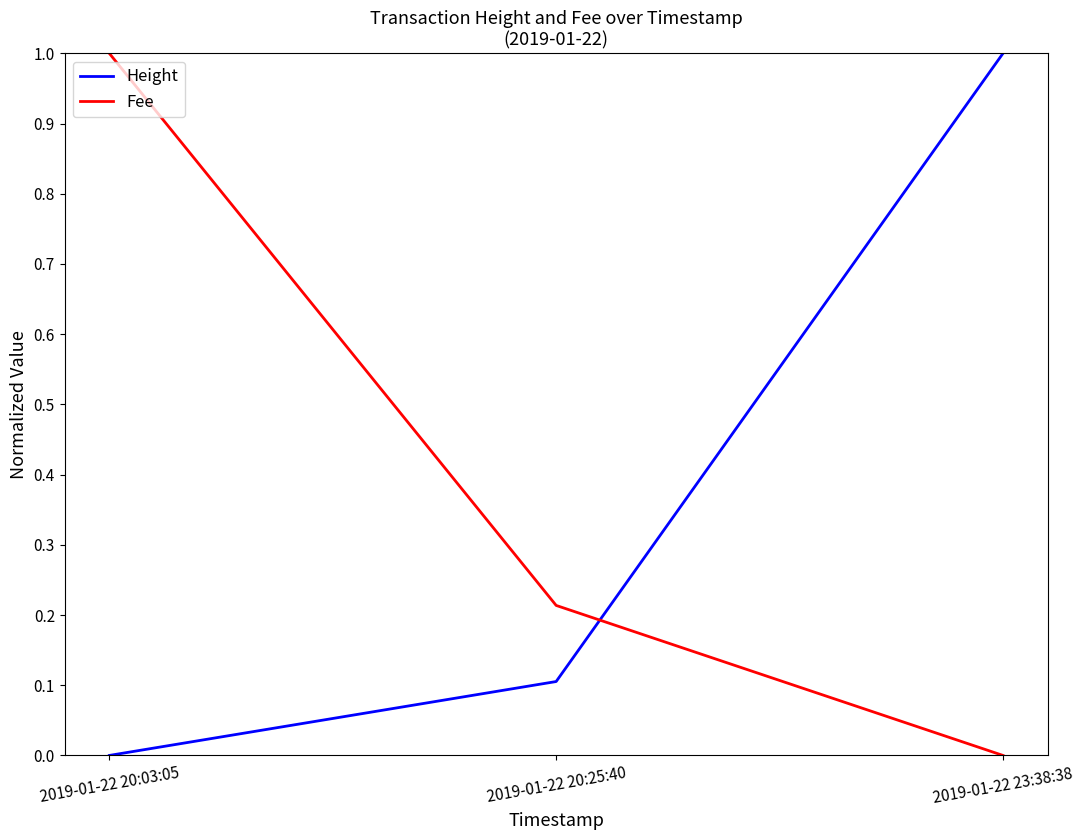

Rank the series at 2019-01-22 20:03:05 from lowest to highest value.

Height, Fee